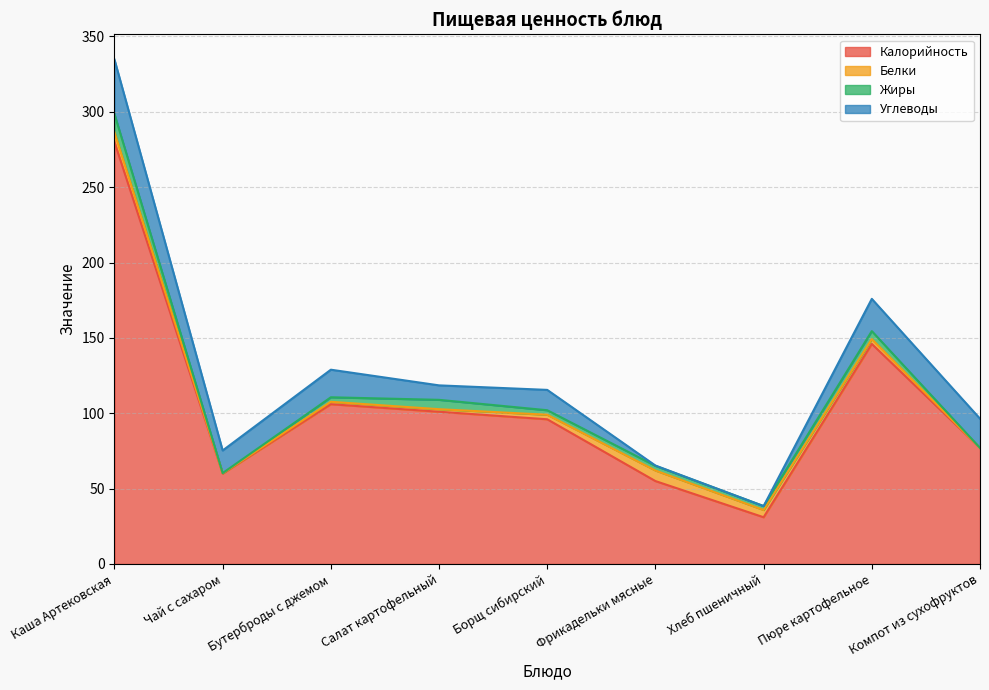

Where is Жиры nearest to the value 6?

Салат картофельный